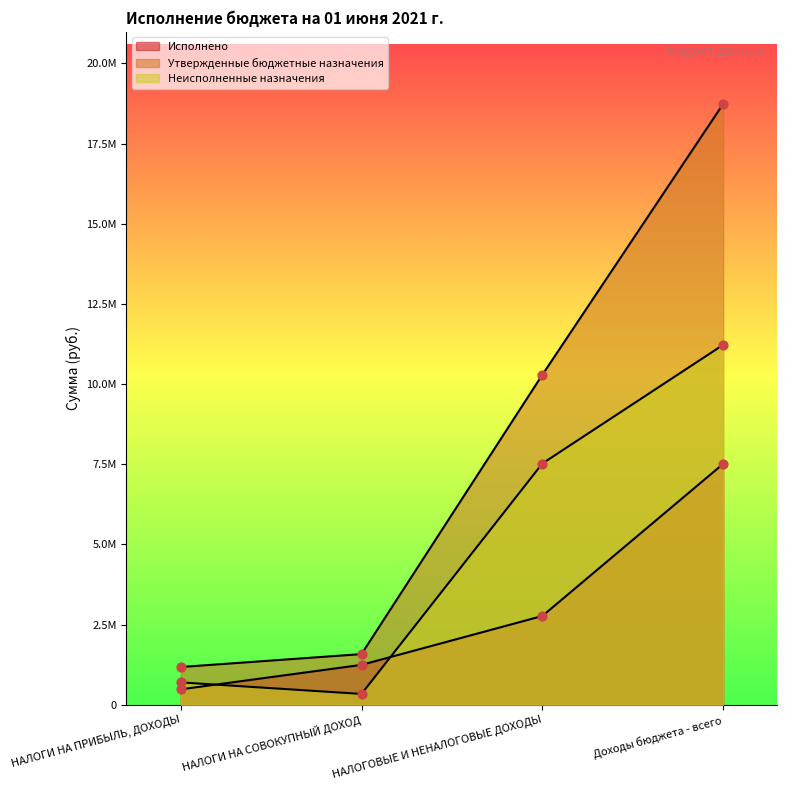

Which series has the largest Y range (max minus min)?

Утвержденные бюджетные назначения